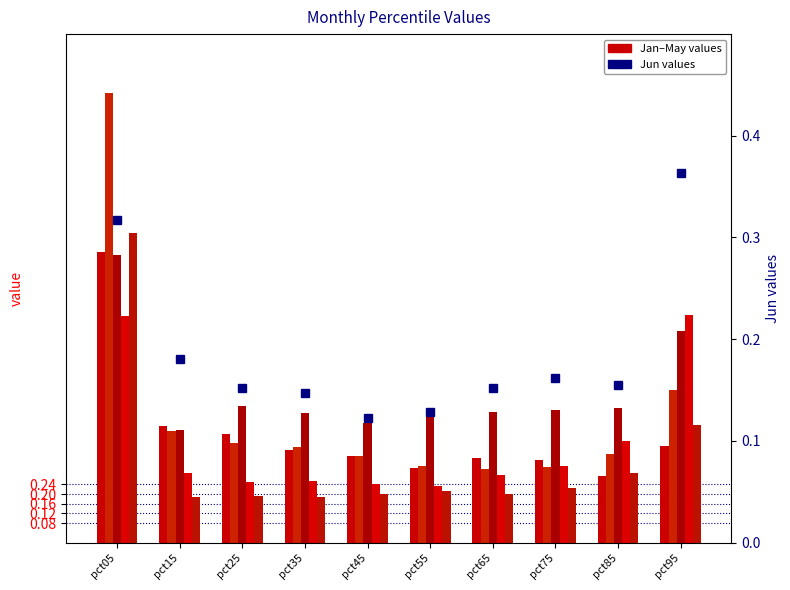

What value does the Feb series have at pct65?

0.3